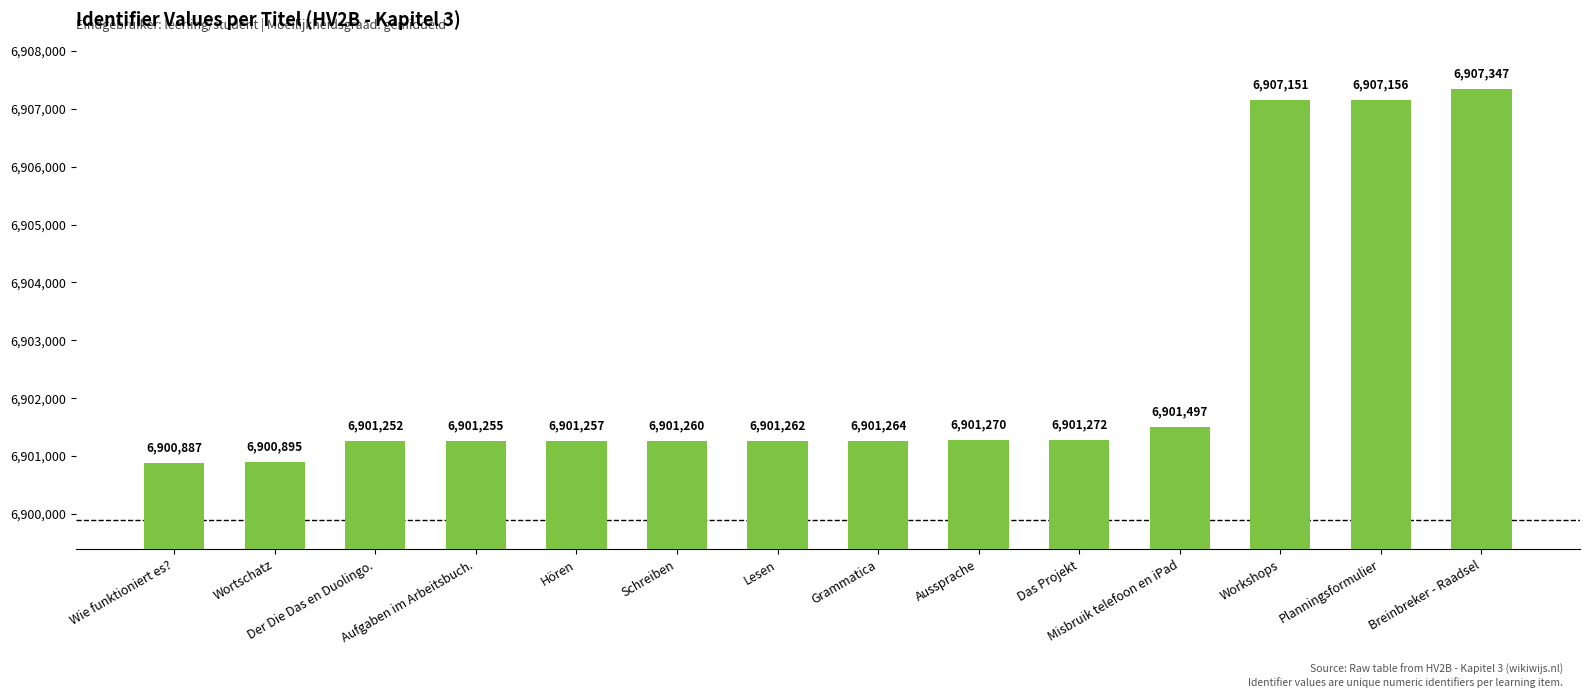

Where is the data nearest to the value 6904117?

Misbruik telefoon en iPad